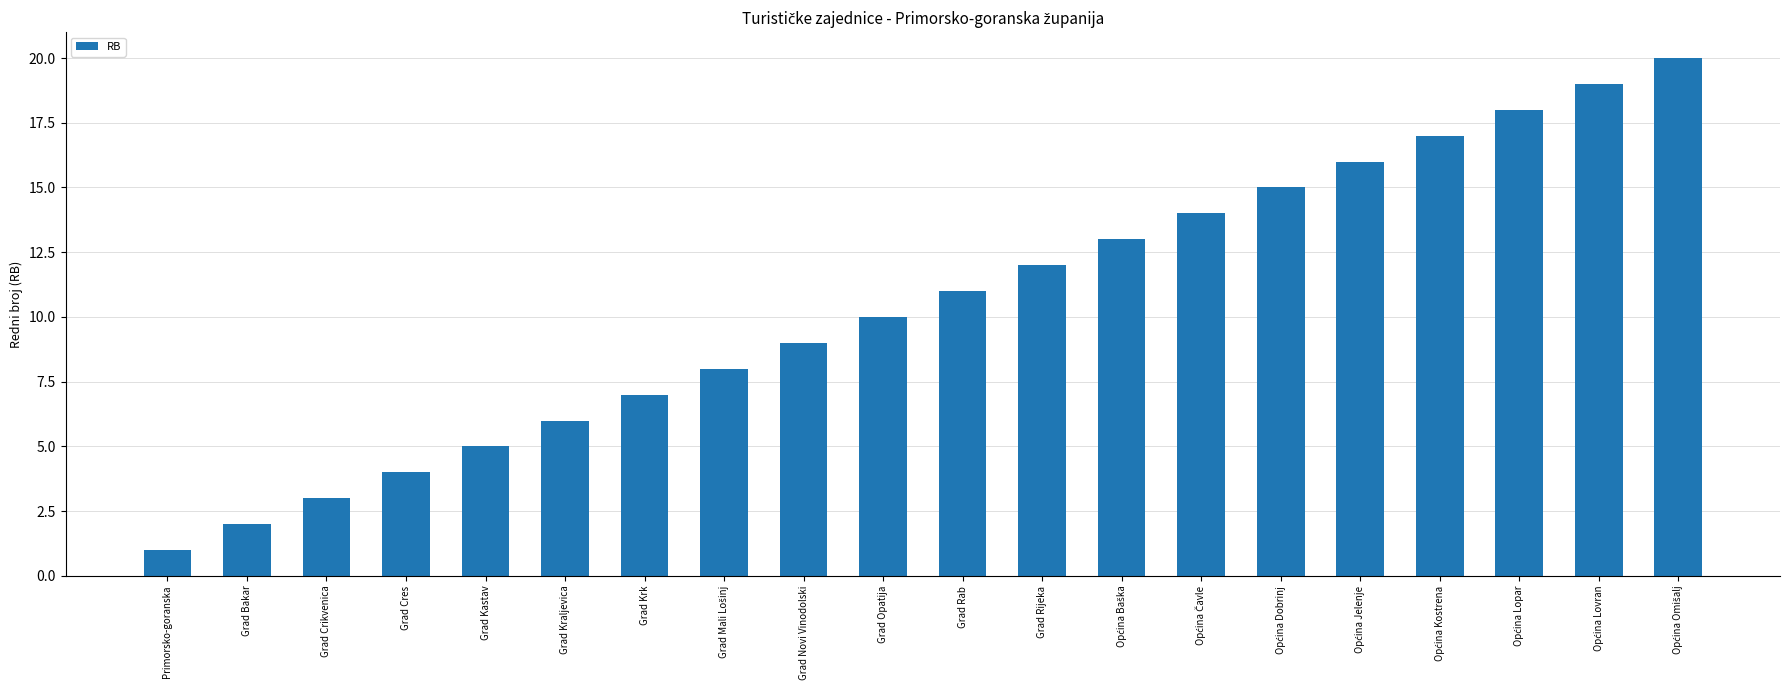

At which label is the value closest to 10?

Grad Opatija